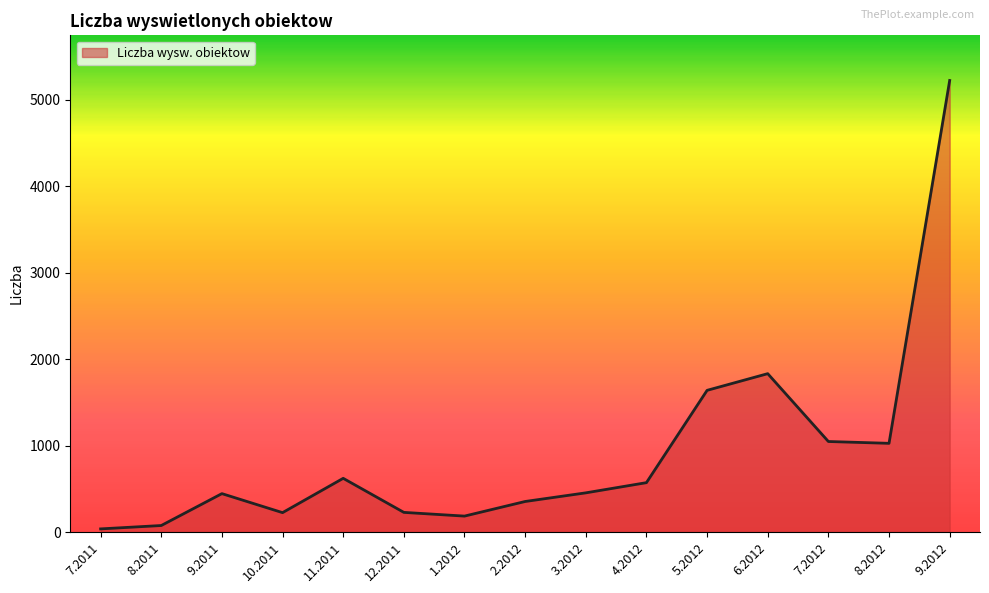

Does the chart have visible grid lines?

No